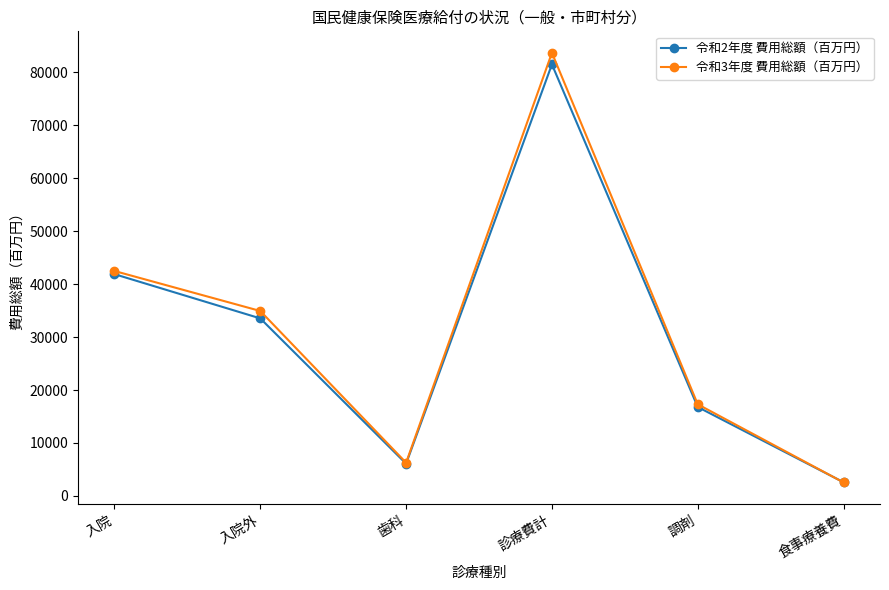

What position from the right is 歯科?

4